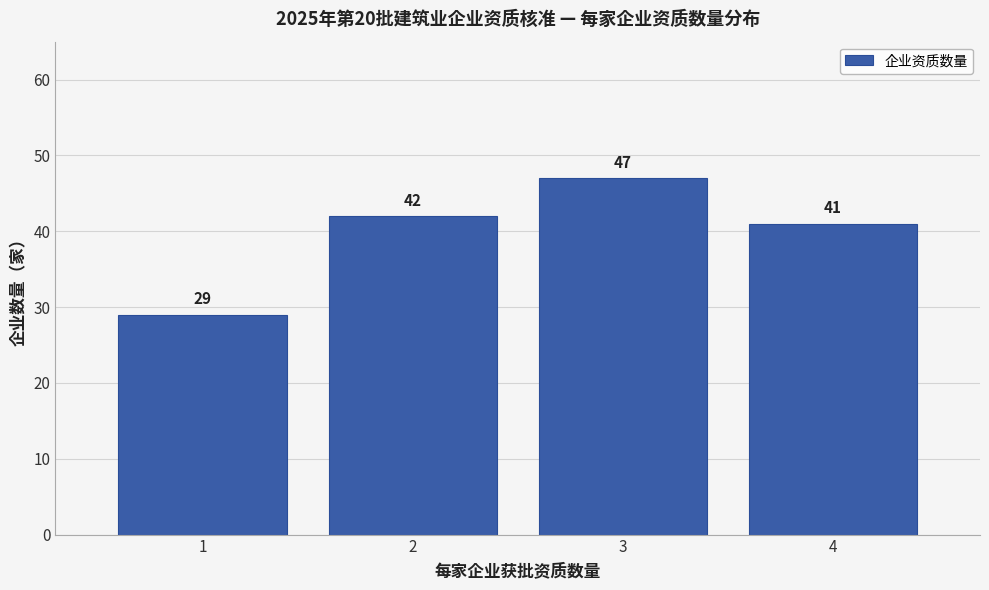

Reading right to left, extract all data points from this chart.

41	47	42	29